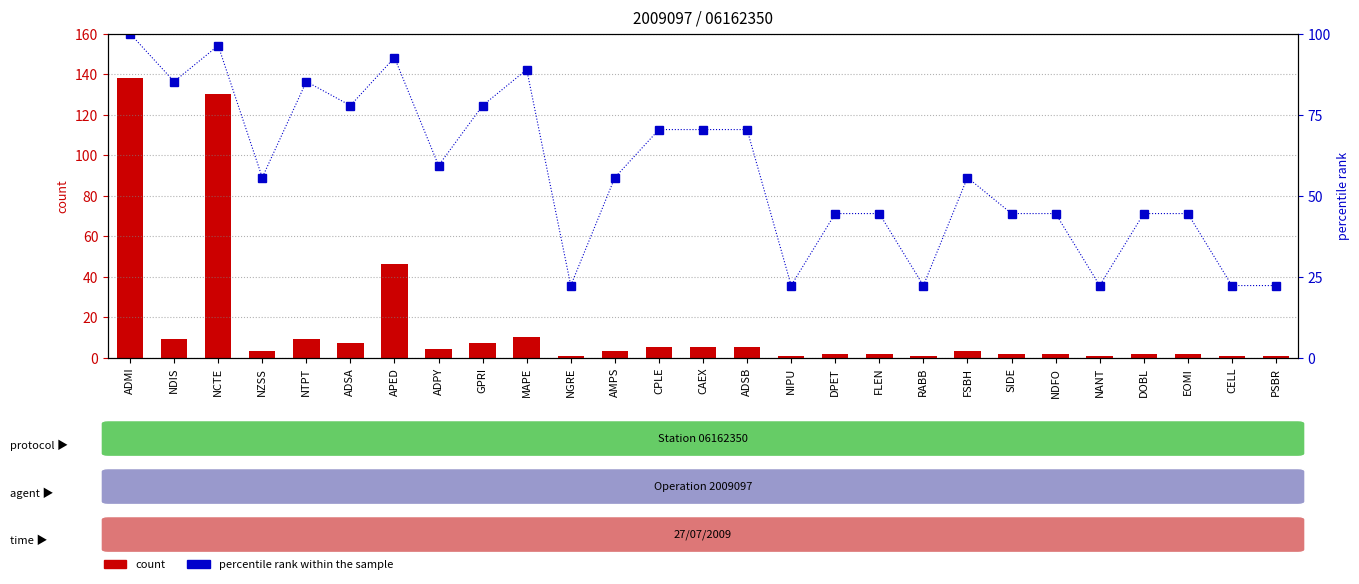

List the series in order of their overall mean, highest first.

percentile rank within the sample, count